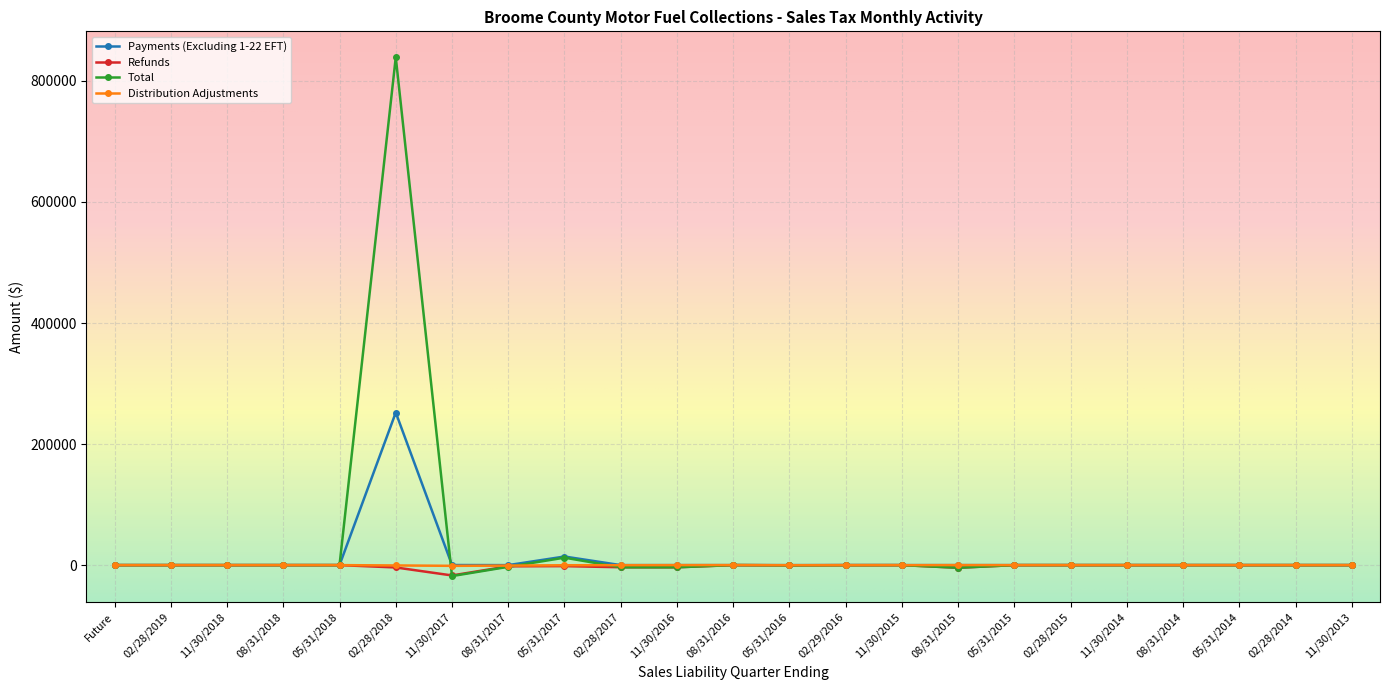

What is the difference between the highest and lowest values at 11/30/2015?

58.4